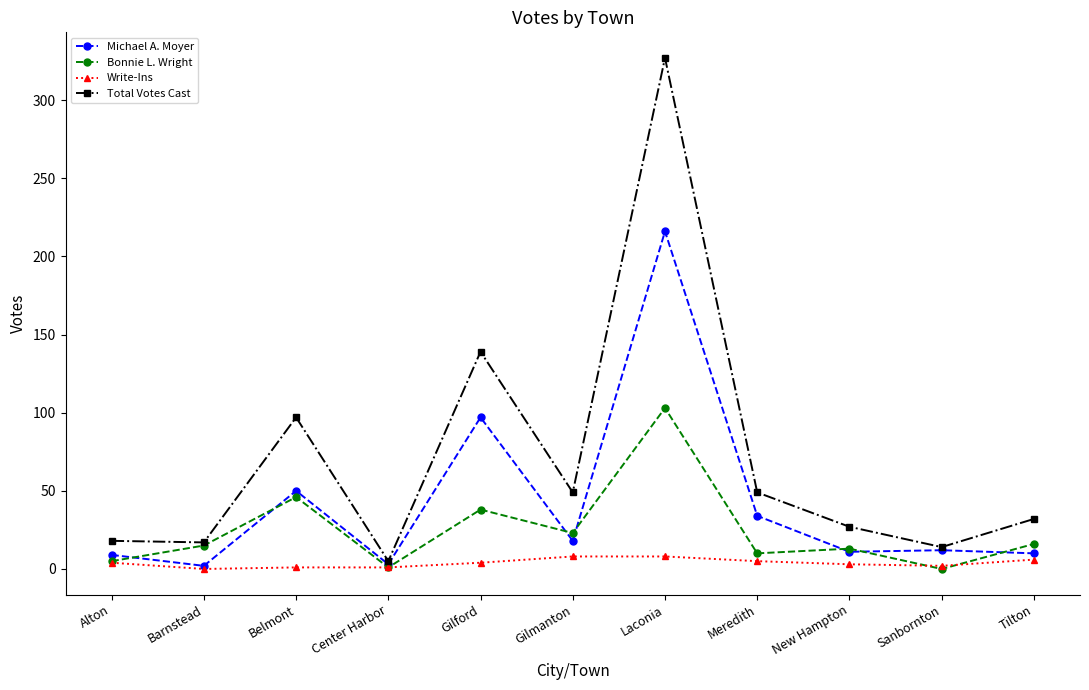

How many lines are shown in the chart?

4